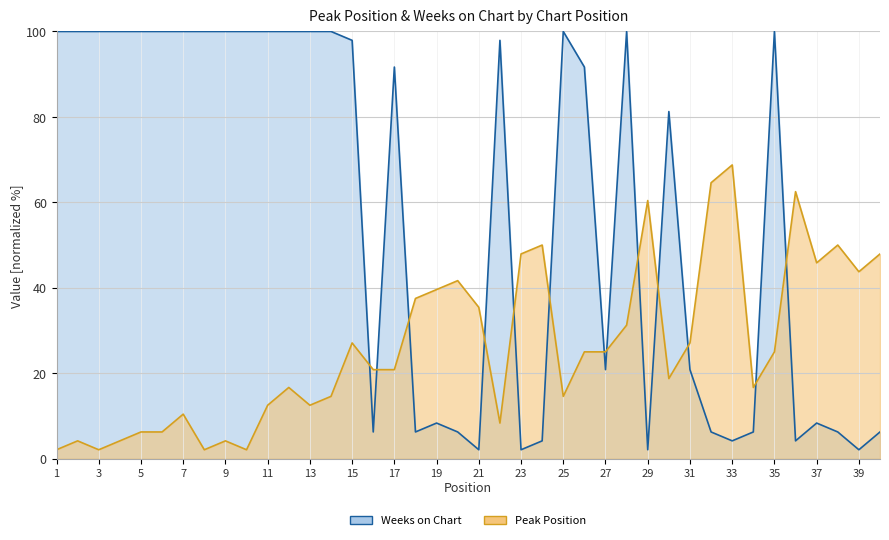

At which label does Weeks on Chart reach its minimum?

21